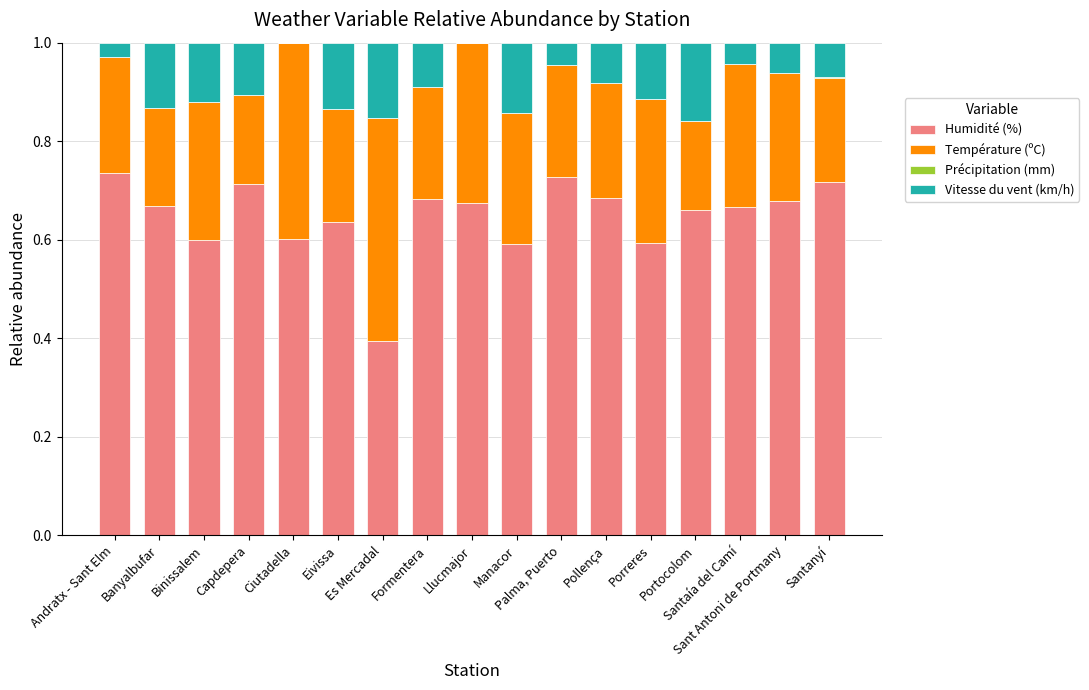

Which series has the largest total across all categories?

Humidité (%)